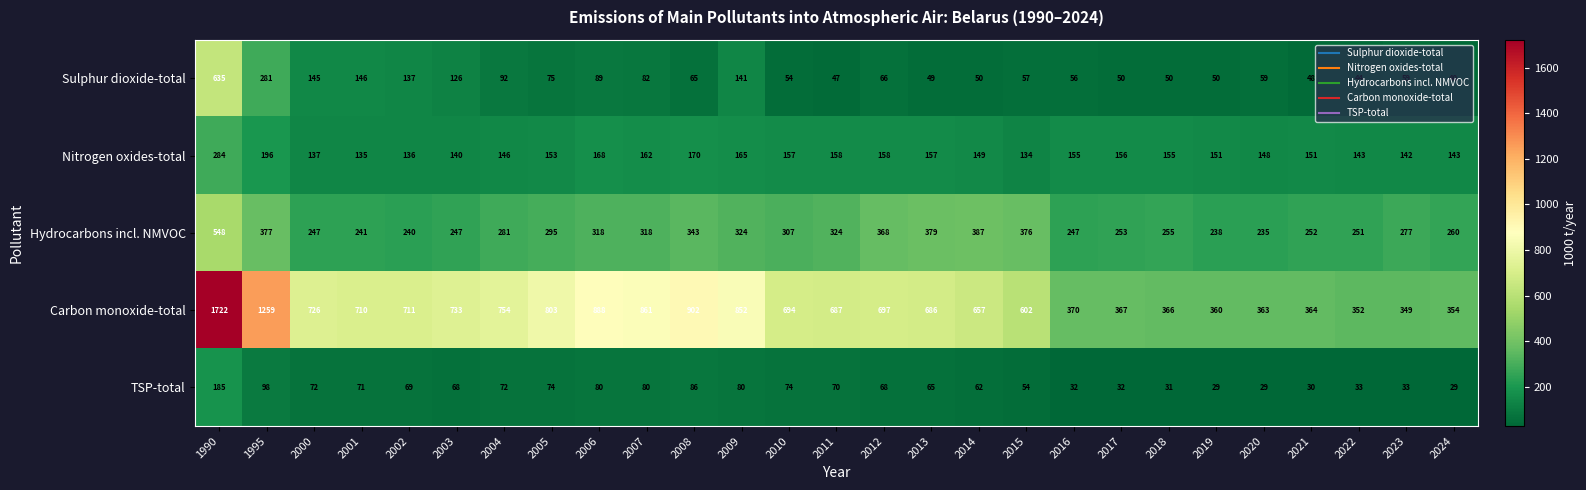

What is the total value across all series at 2009?

1562